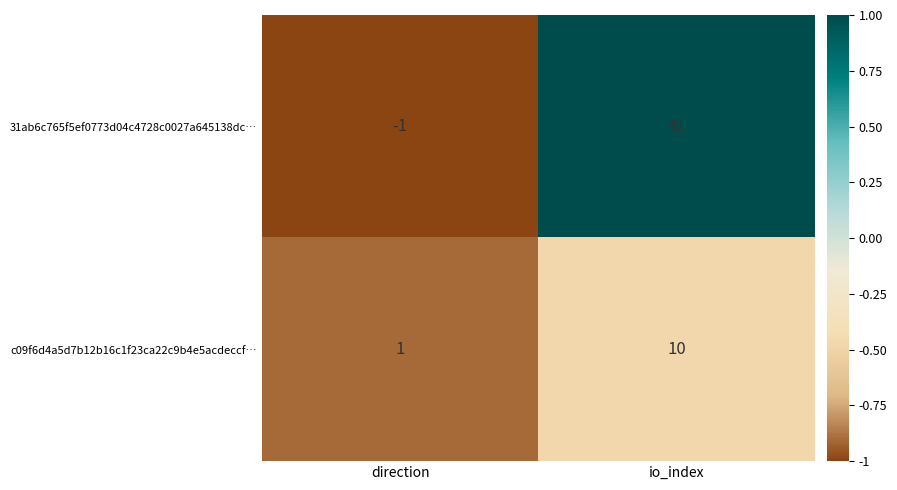

Reading left to right, transcribe all the data shown in this chart.

31ab6c765f5ef0773d04c4728c0027a645138dc…: -1	41
c09f6d4a5d7b12b16c1f23ca22c9b4e5acdeccf…: 1	10